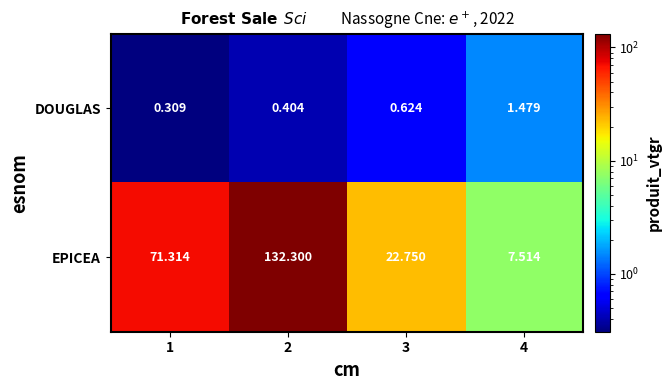

Which series has the largest range (max minus min)?

EPICEA